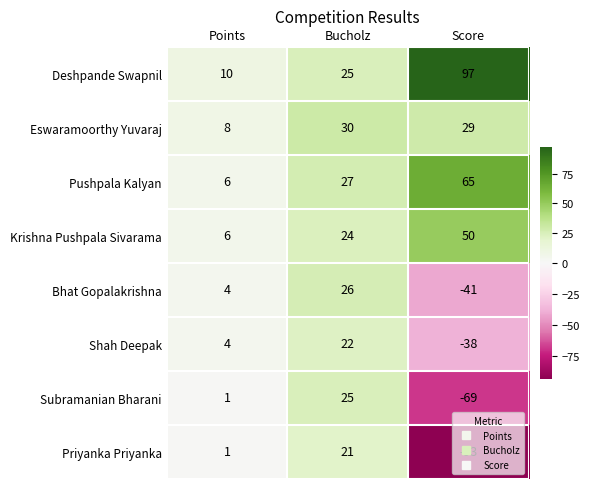

What is the lowest value of the Pushpala Kalyan series?

6